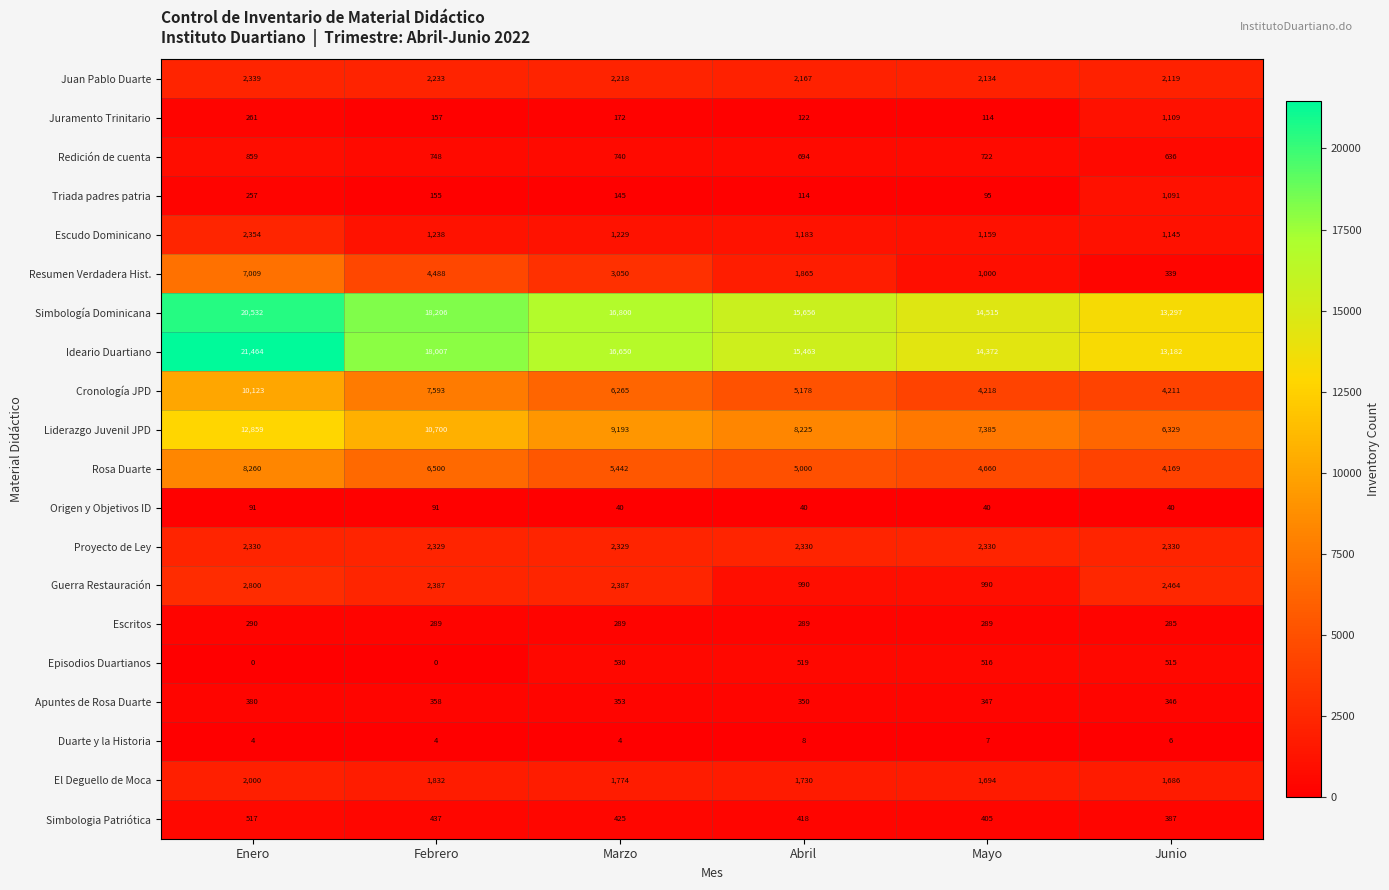

At how many categories does at least one series exceed 16717?

3